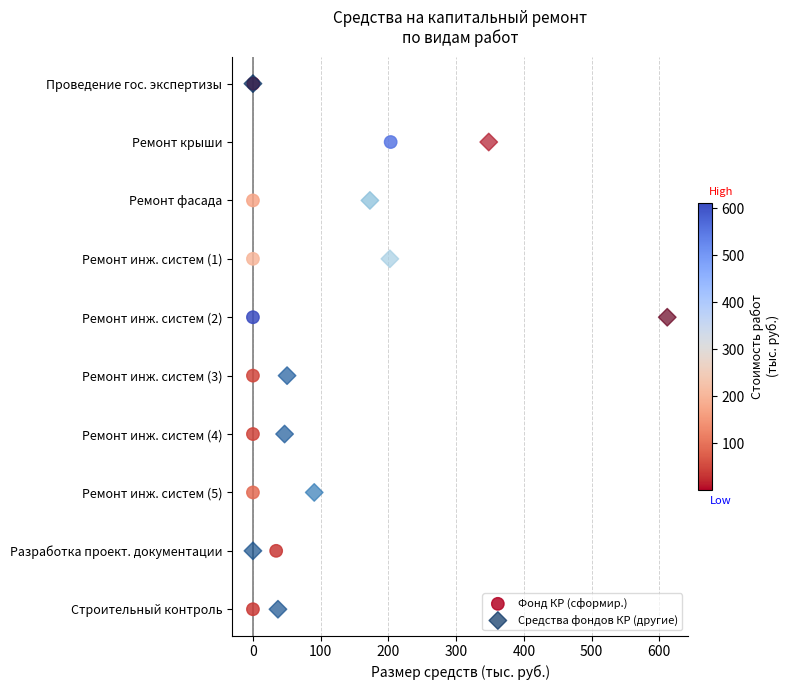

What are all the series names shown in the legend?

Фонд КР (сформир.), Средства фондов КР (другие)